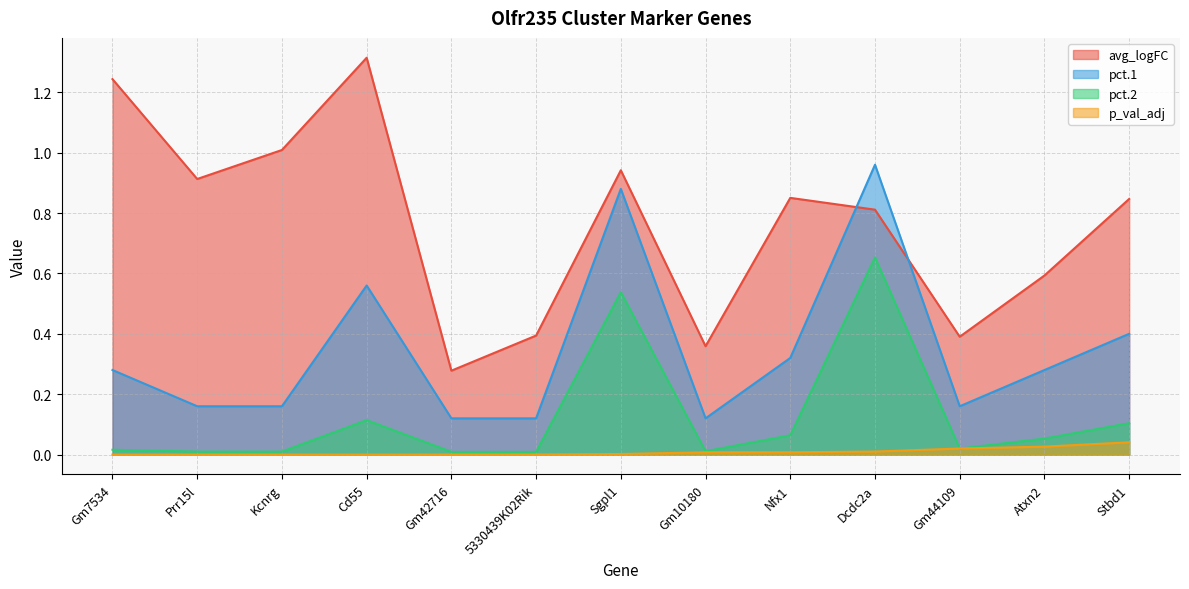

True or false: p_val_adj and avg_logFC cross at least once.

False